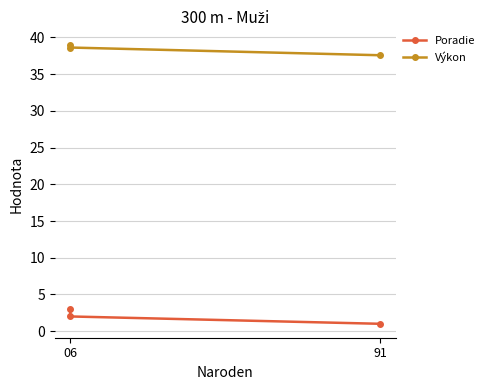

Reading left to right, extract all data points from this chart.

Poradie: 1.0	2.0	3.0
Výkon: 37.6	38.6	38.9